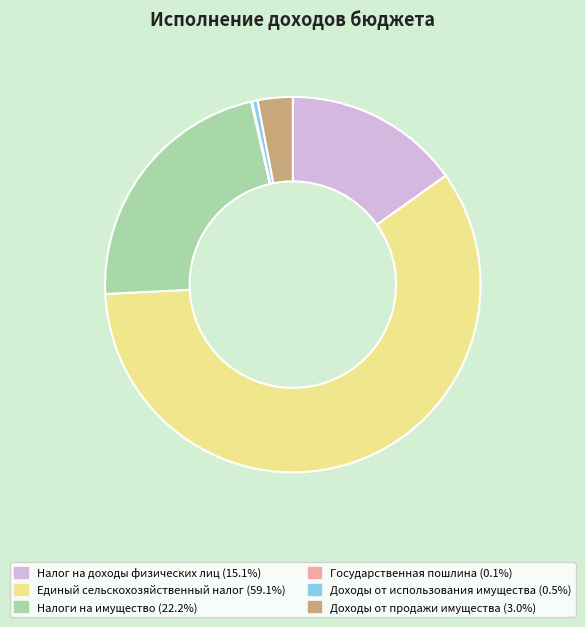

Do Единый сельскохозяйственный налог and Доходы от использования имущества together represent more than half of the pie?

Yes